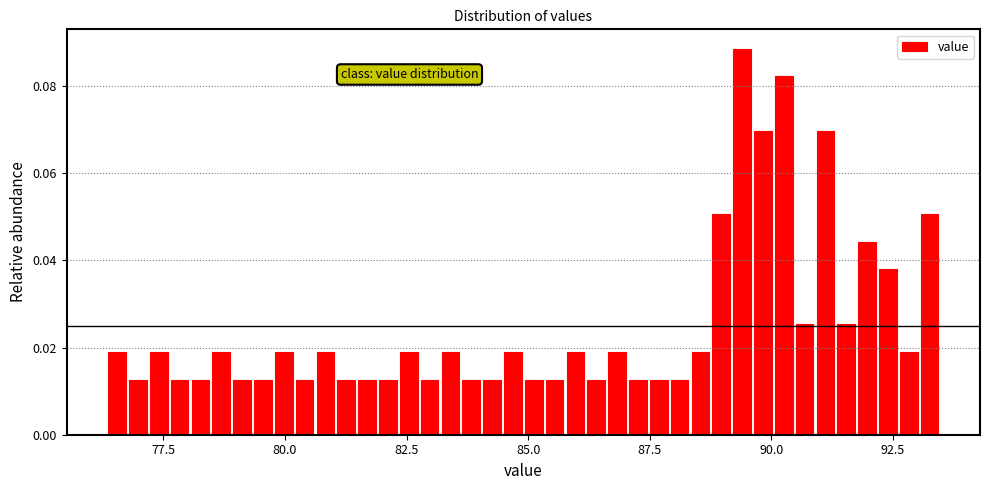

Around what value on the x-axis is the tallest bar? Give the approximate position of its centre, as read against the axis.

89.5